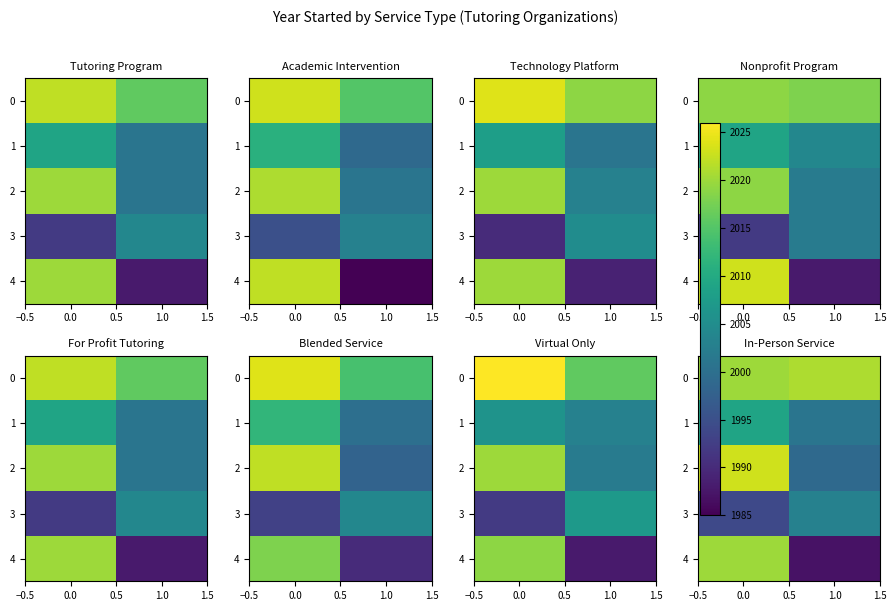

What is the average value of the 3 series?

1998